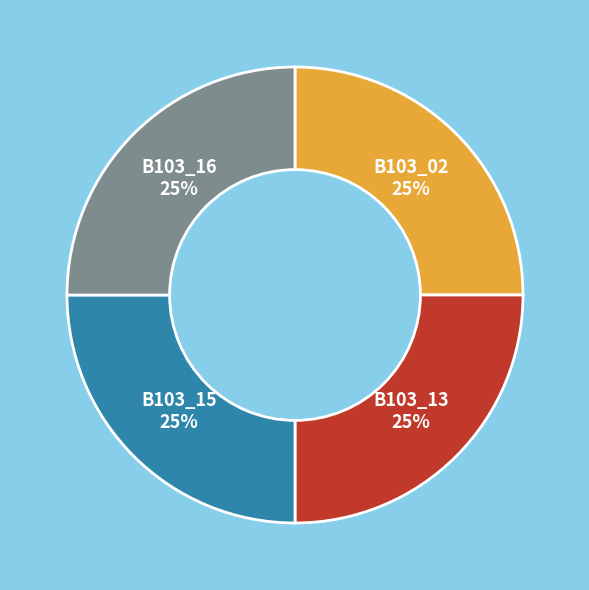

Approximately how many times larger is the value at B103_13 compared to B103_16?

1.0